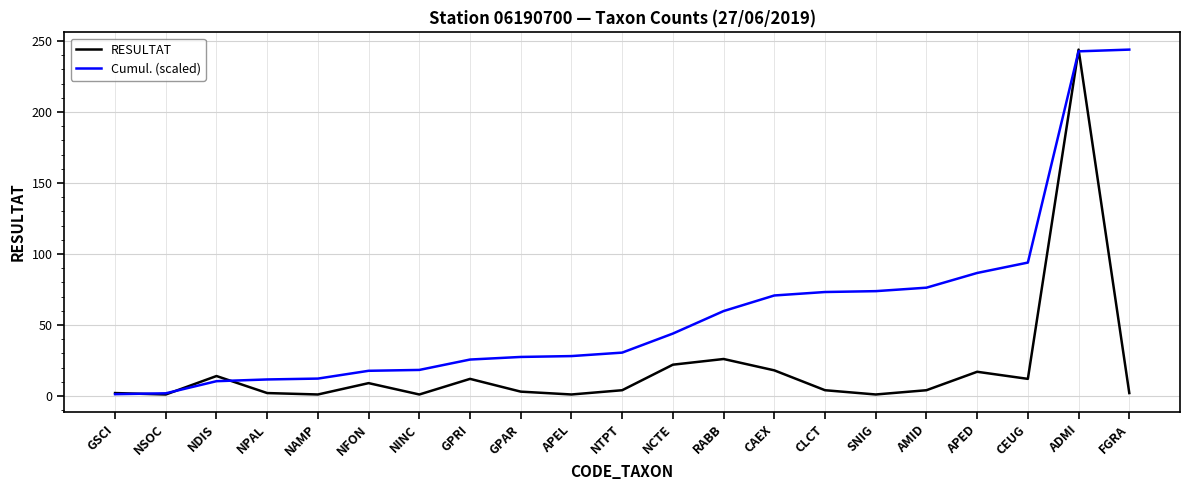

What is the maximum value shown in the chart?

244.0